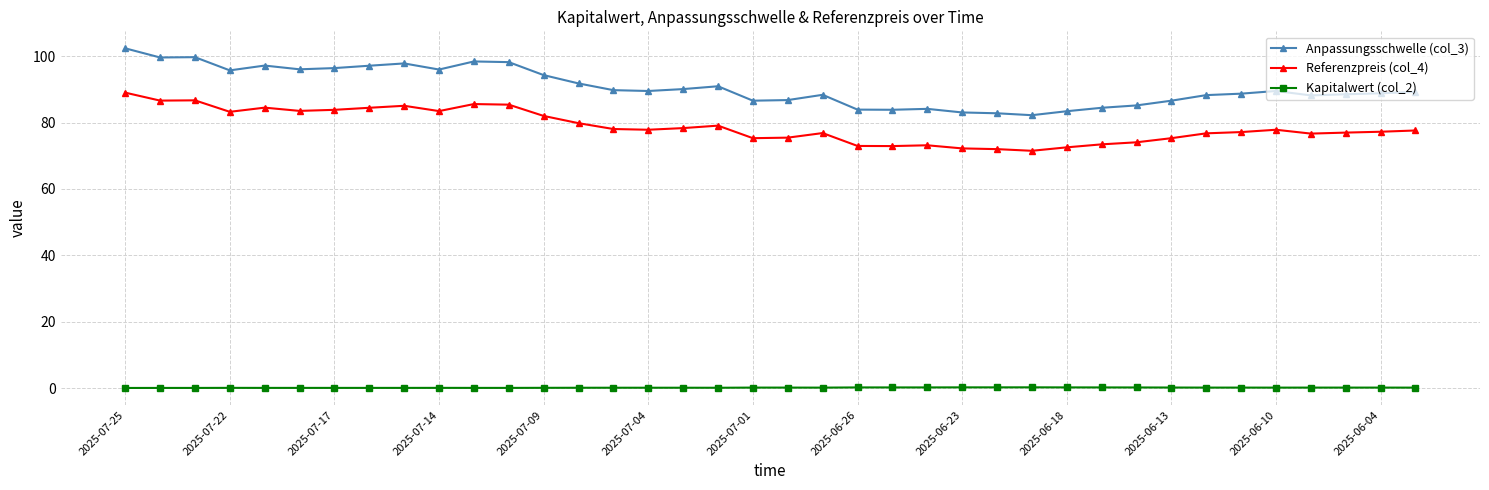

What is the average value of the Anpassungsschwelle (col_3) series?

90.6